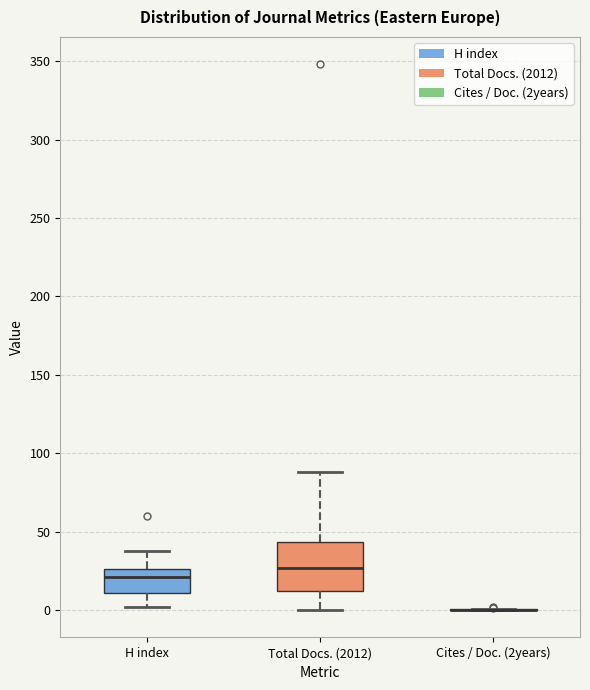

Reading left to right, transcribe this box plot: for each box, give where its median line is, the range the box spans, and where its two whiskers end, as read against the y-axis. The values are not printed on the chart, so give them approximately, as read against the axis.

H index: median 20, box 10 to 25, whiskers 0 to 40
Total Docs. (2012): median 25, box 10 to 45, whiskers 0 to 90
Cites / Doc. (2years): box collapsed to a line at 0, whiskers 0 to 0